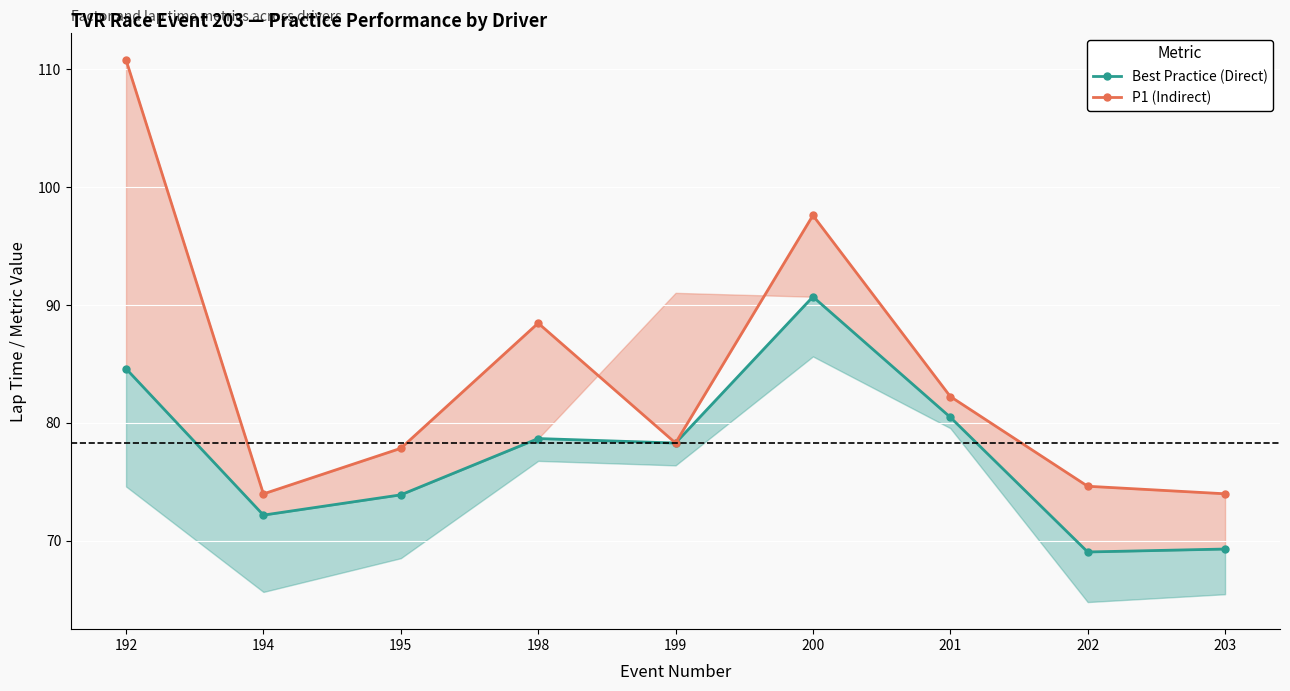

Reading right to left, transcribe all the data shown in this chart.

Best Practice (Direct): 203=69.3	202=69.0	201=80.5	200=90.7	199=78.3	198=78.7	195=73.9	194=72.2	192=84.6
P1 (Indirect): 203=74.0	202=74.6	201=82.2	200=97.6	199=78.3	198=88.5	195=77.8	194=74.0	192=110.8